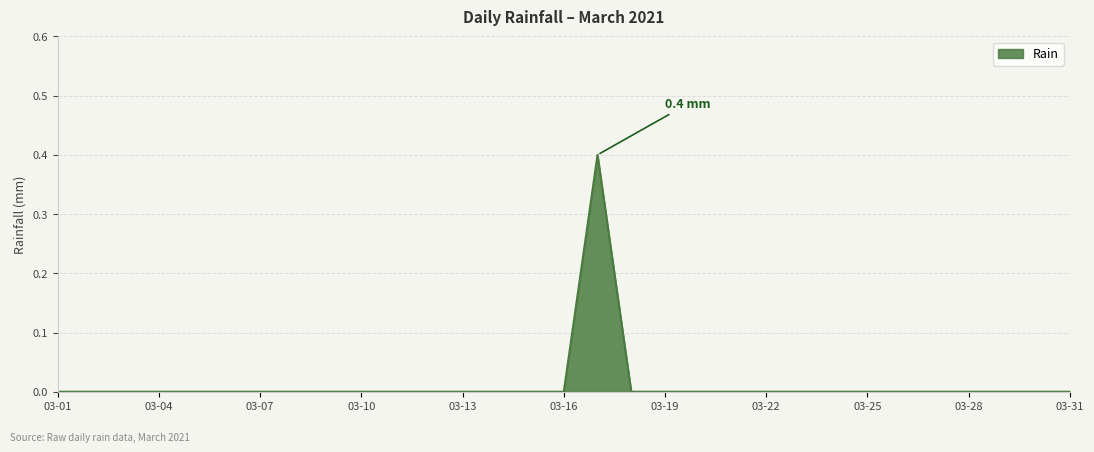

Does the chart display data point markers on the line(s)?

No